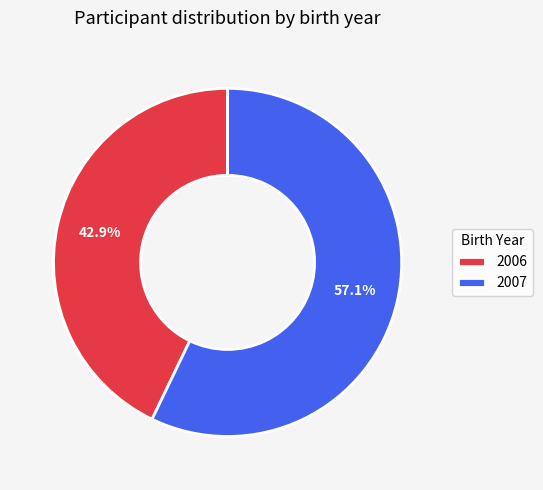

To the nearest percent, what portion does 2006 represent?

43%